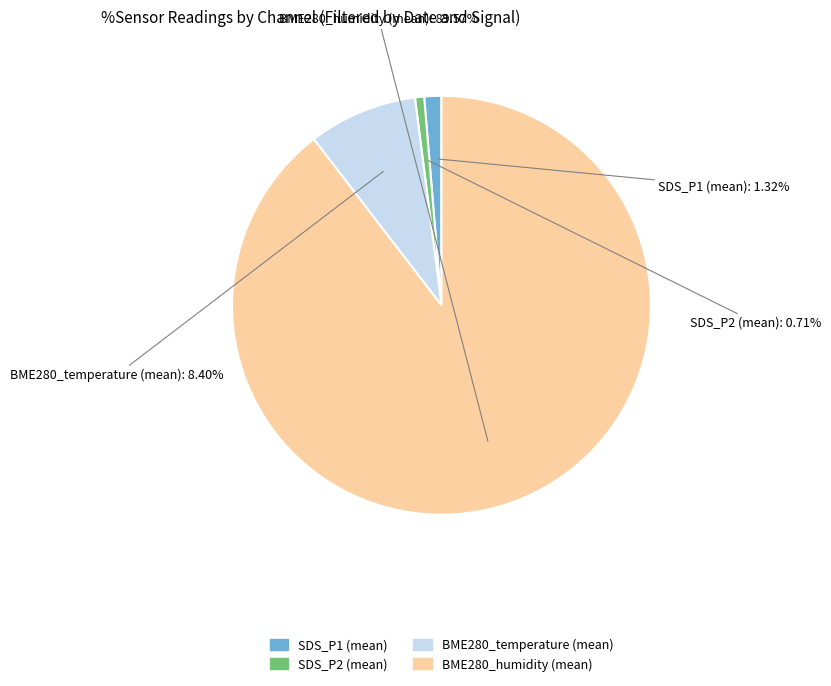

Which category has the biggest portion of the pie?

BME280_humidity (mean)